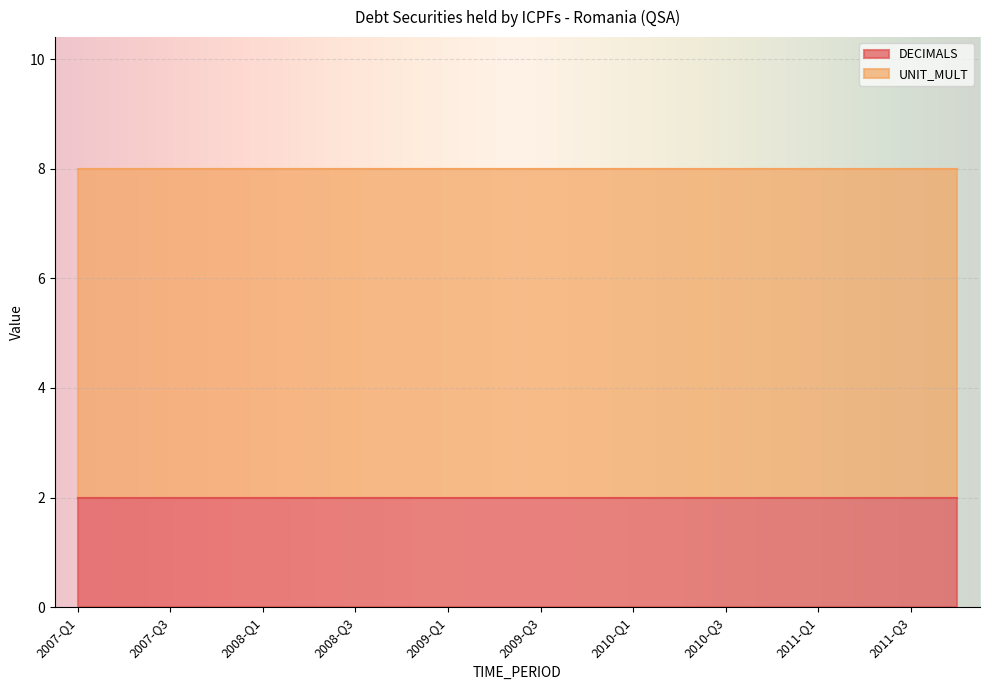

Which has a higher value, 2008-Q4 or 2007-Q1?

2008-Q4